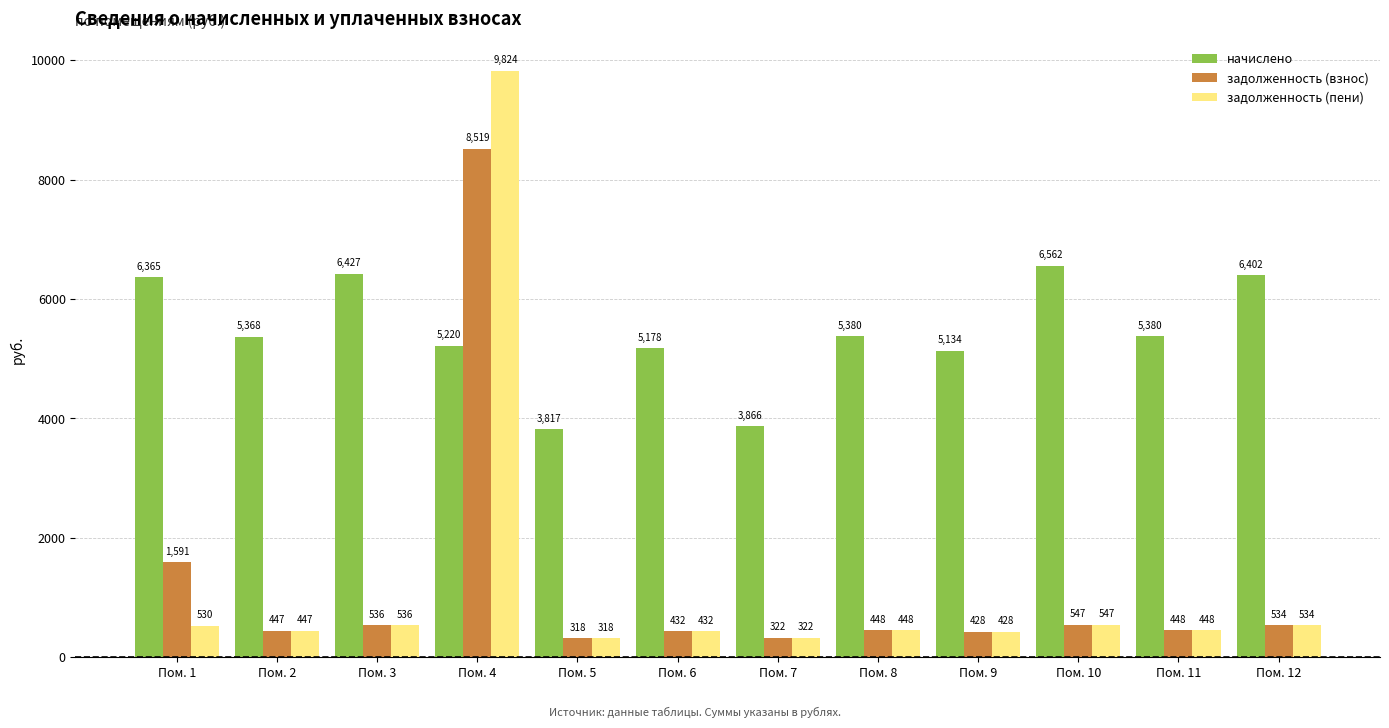

At which label is задолженность (пени) closest to 5070?

Пом. 10